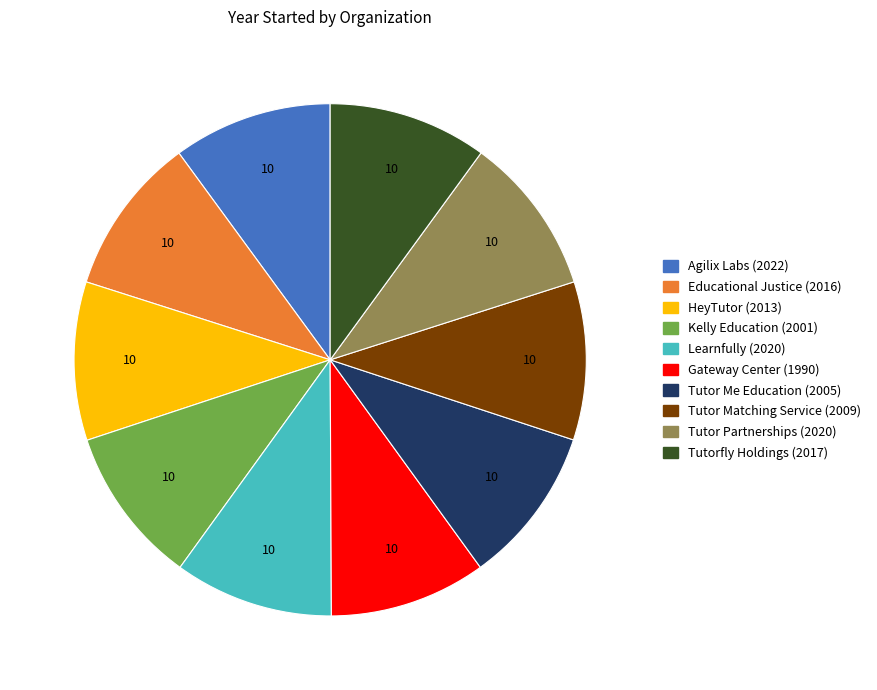

Is there any slice that represents more than half of the pie?

No